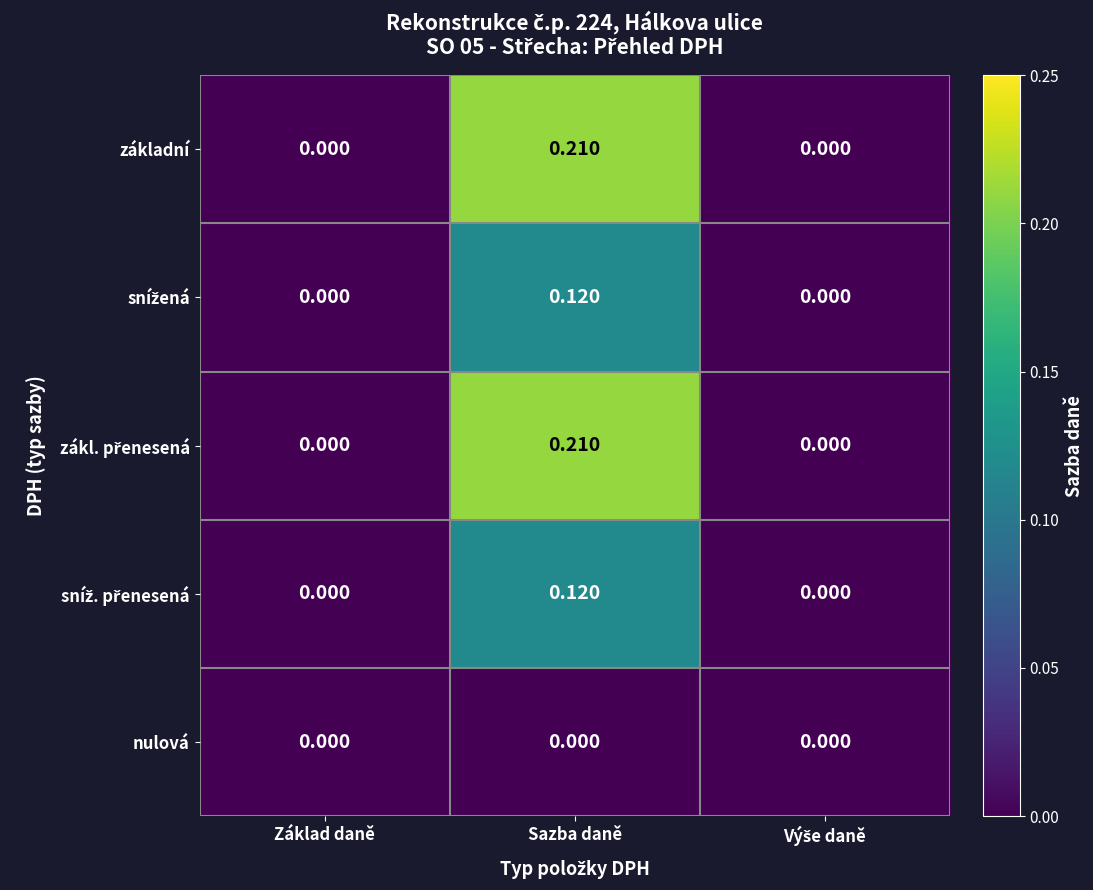

At how many categories does at least one series exceed 0?

1